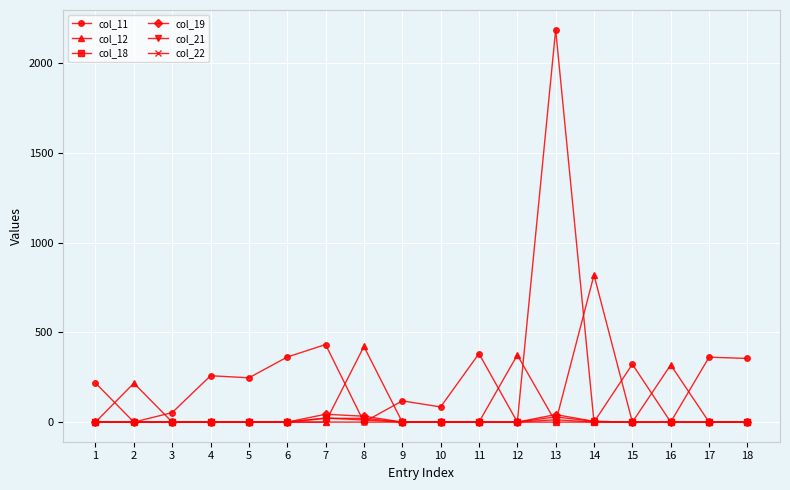

True or false: col_12 has more than 2 interior local peaks.

True